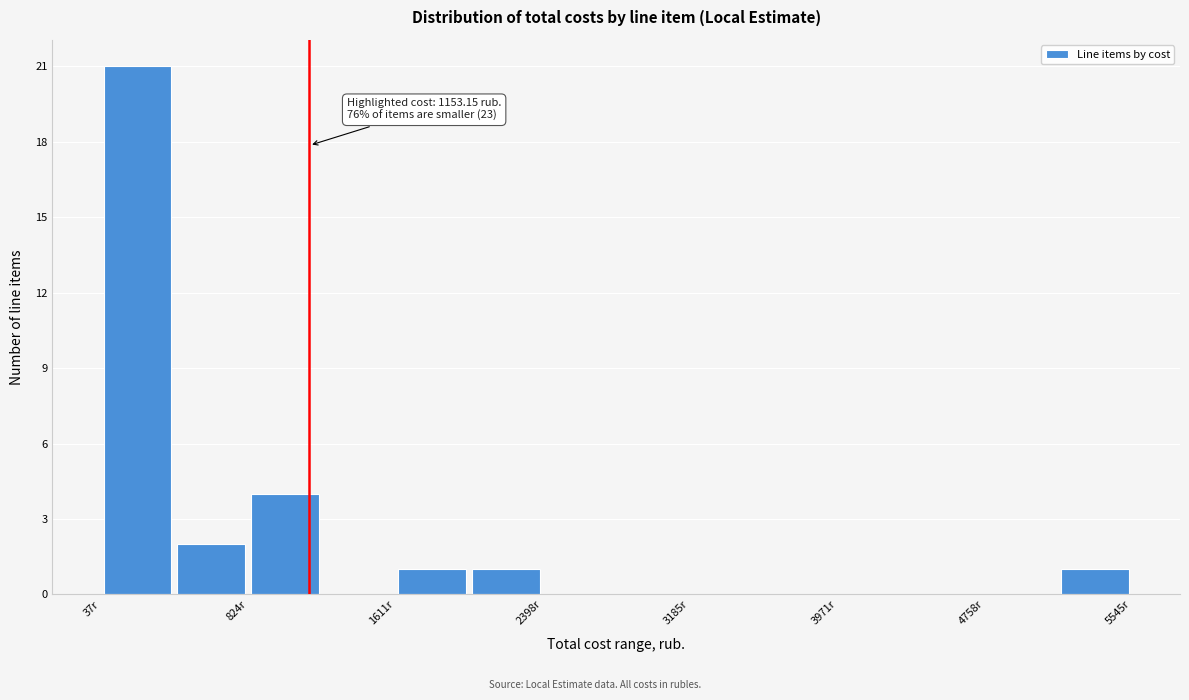

Around what value on the x-axis is the tallest bar? Give the approximate position of its centre, as read against the axis.

200